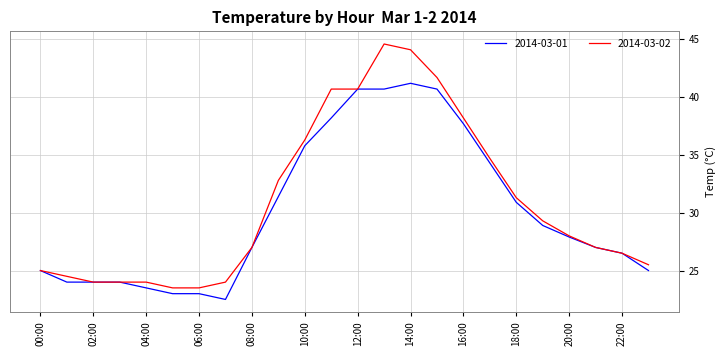

Which series has the largest total across all categories?

2014-03-02